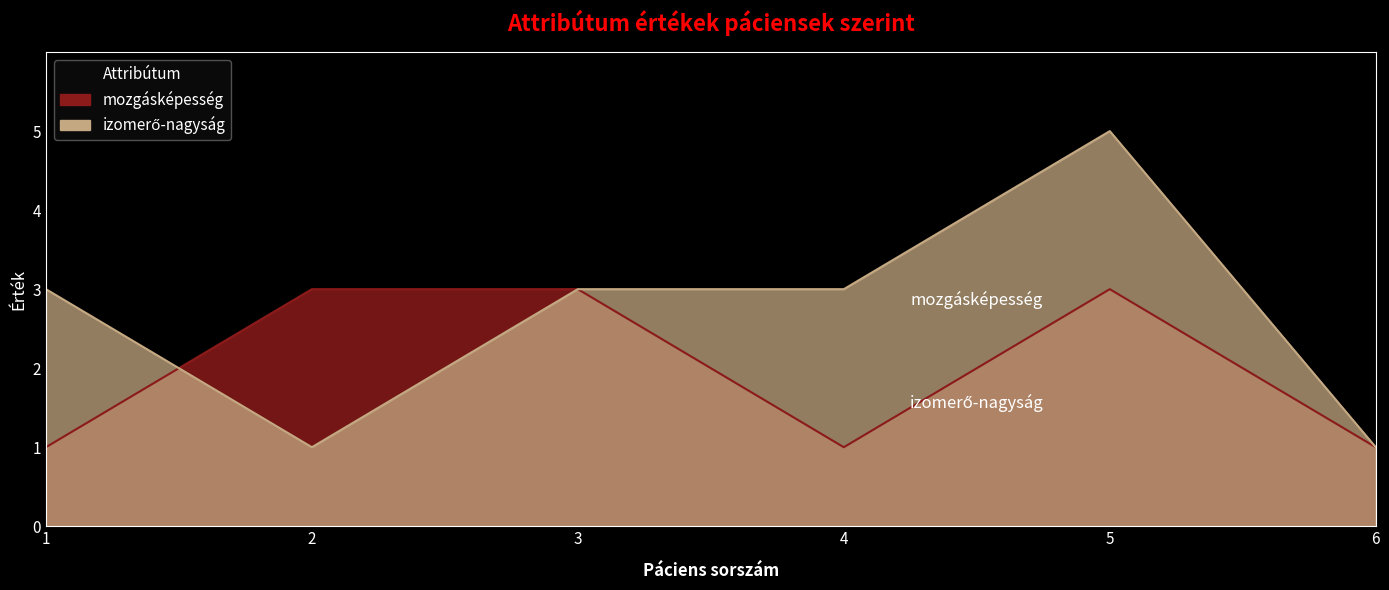

Which series changed the most between 2 and 5?

izomerő-nagyság